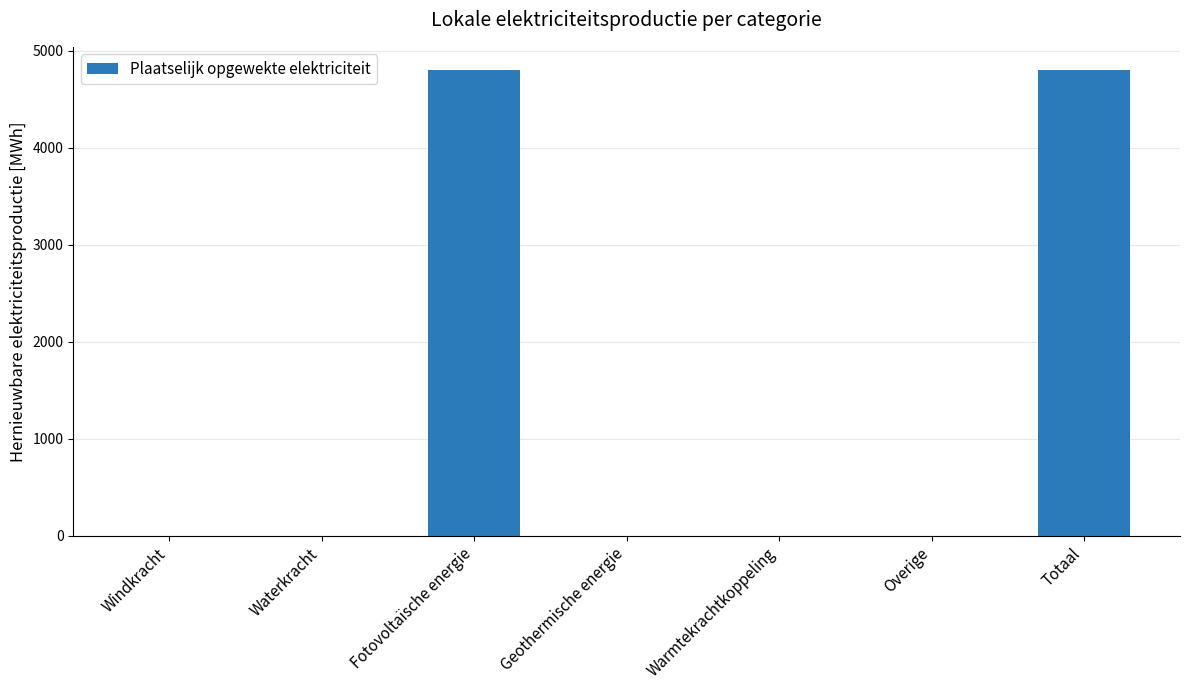

How many data points are above 0?

2